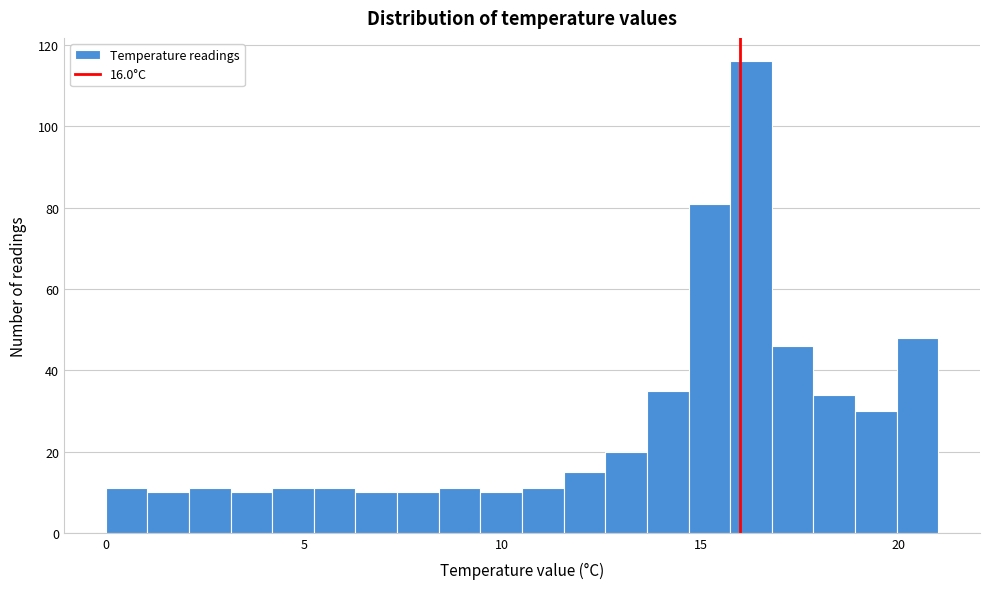

Around what value on the x-axis is the tallest bar? Give the approximate position of its centre, as read against the axis.

16.5